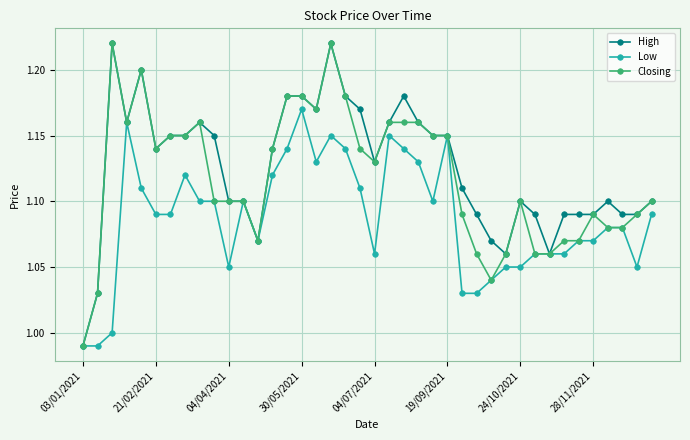

What is the sum of all Low values?

43.5